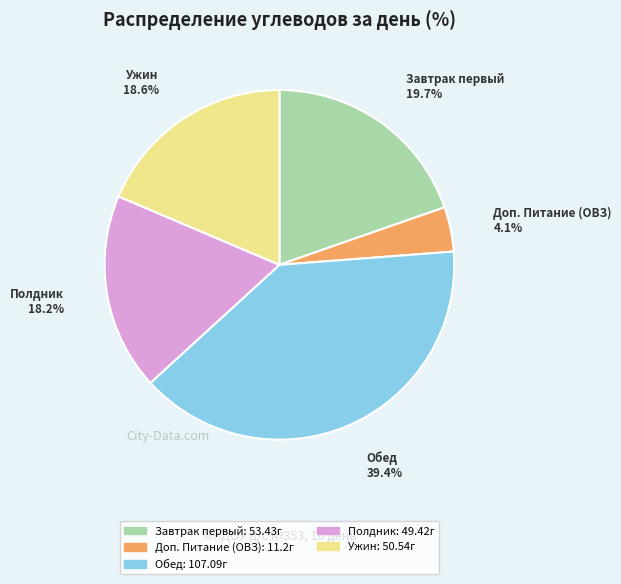

Do Полдник and Доп. Питание (ОВЗ) together represent more than half of the pie?

No